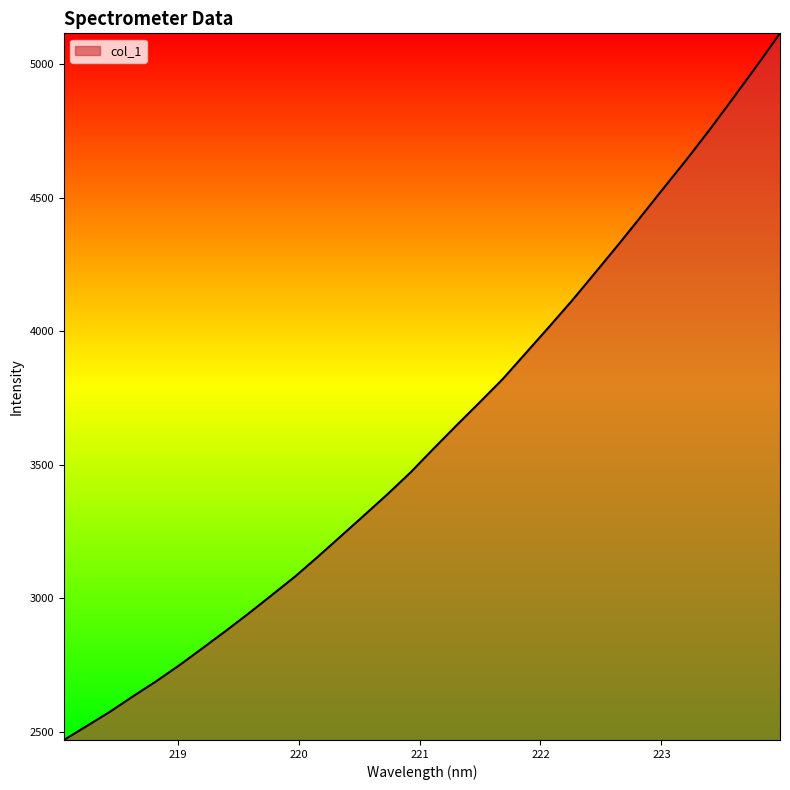

Reading right to left, what are all the values shown in this chart?

5114.3	4993.4	4875.6	4759.3	4647.3	4539.9	4431.5	4324.3	4219.5	4115.7	4016.7	3919.5	3822.1	3734.8	3648.8	3561.2	3472.0	3390.2	3312.1	3234.6	3157.4	3082.2	3013.2	2944.8	2878.6	2814.4	2750.8	2690.8	2634.7	2576.8	2523.6	2470.6